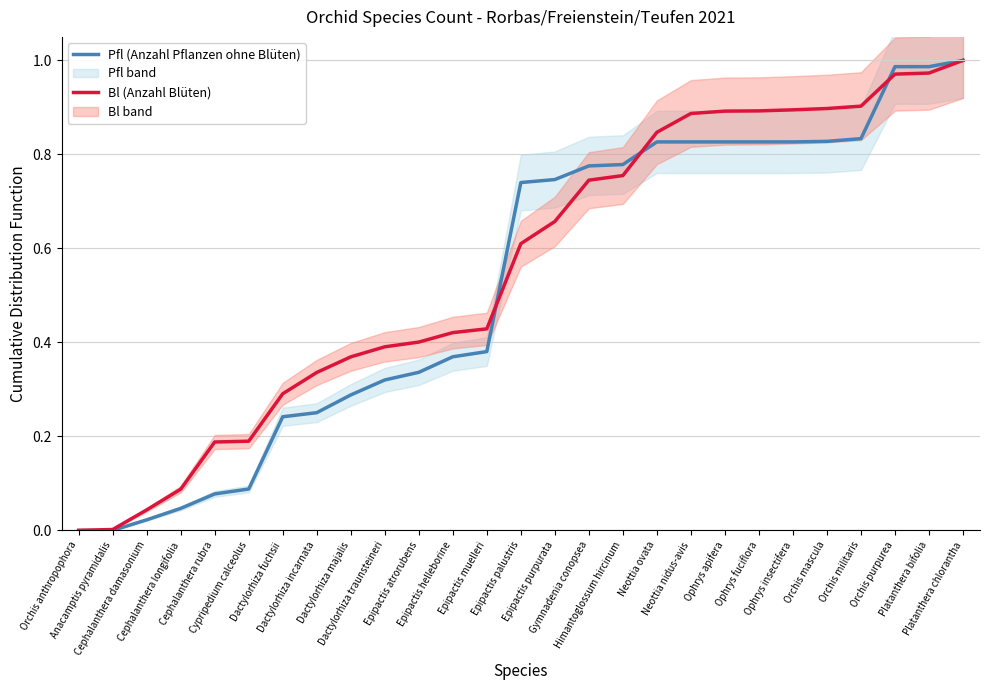

True or false: Bl (Anzahl Blüten) has more than 2 interior local peaks.

False